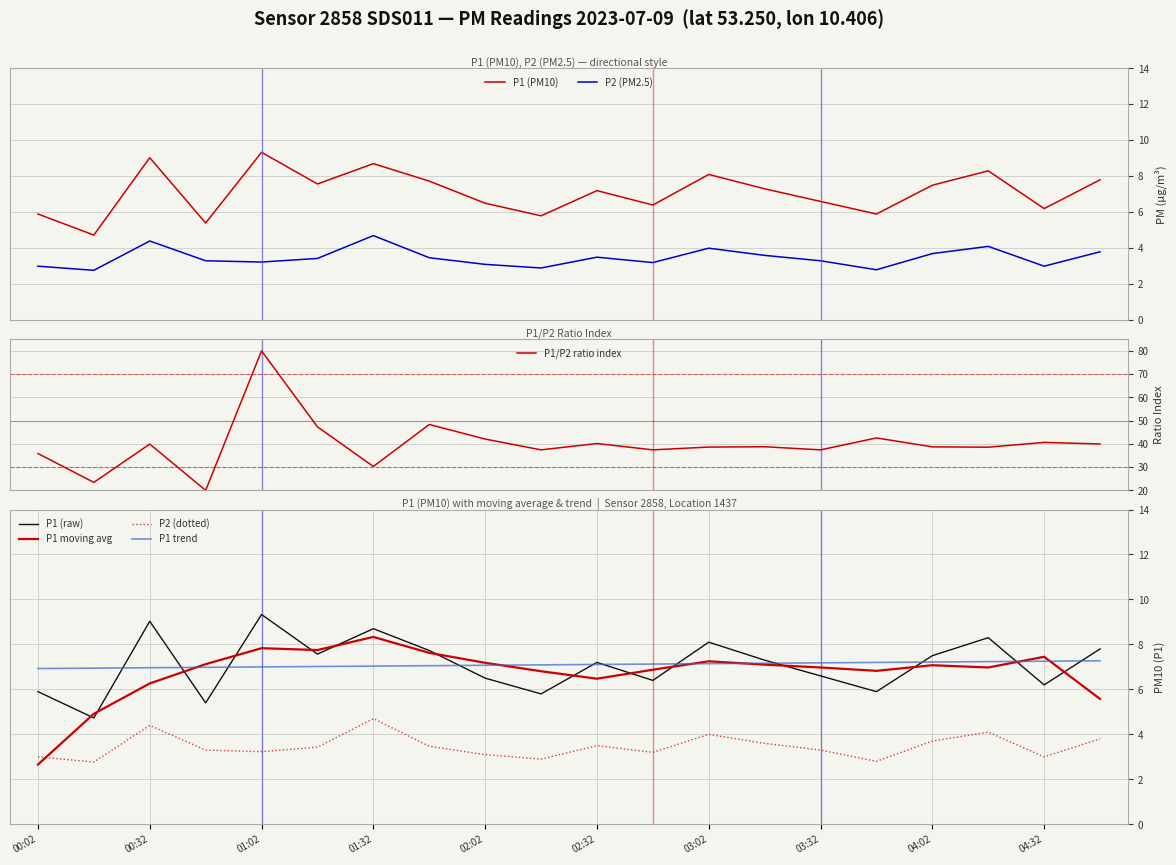

Which series has the widest spread of values?

P1